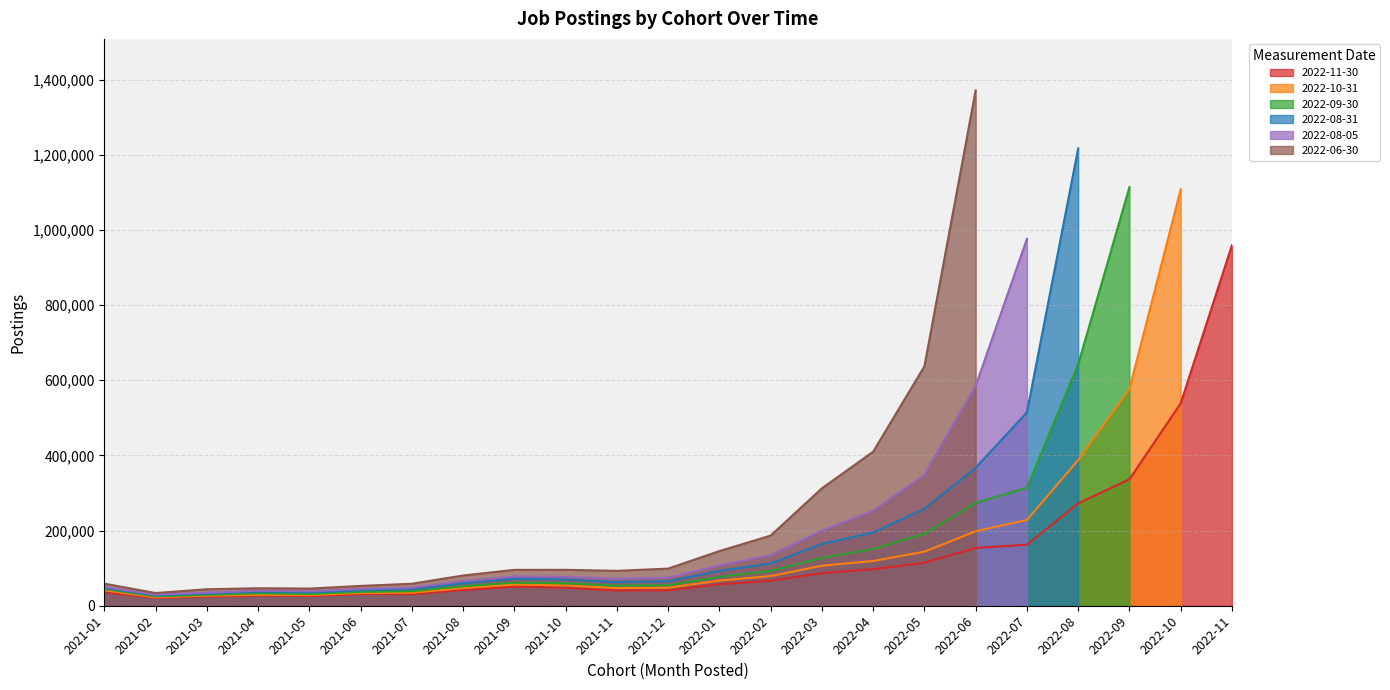

Rank the series at 2022-06 from lowest to highest value.

2022-11-30, 2022-10-31, 2022-09-30, 2022-08-31, 2022-08-05, 2022-06-30